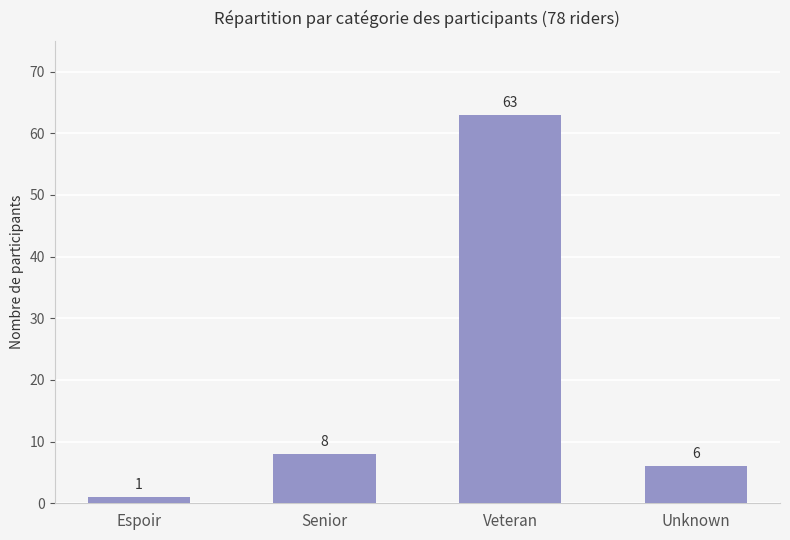

Reading left to right, what are all the values shown in this chart?

1	8	63	6